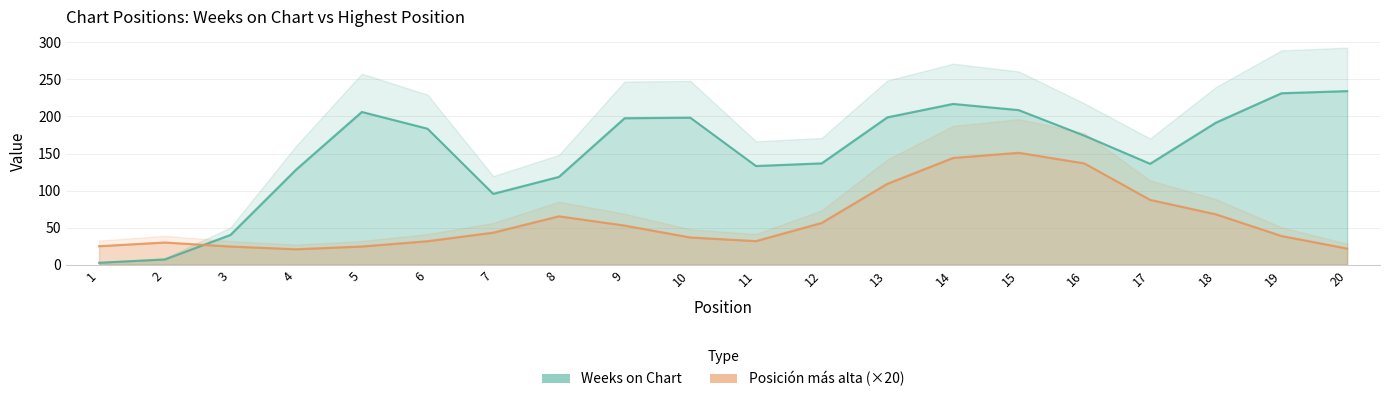

Reading left to right, list all the values displayed in this chart.

Weeks on Chart: 1=2.7	2=7.1	3=40.2	4=128.3	5=206.1	6=183.4	7=95.6	8=118.5	9=197.6	10=198.3	11=133.2	12=136.7	13=198.8	14=216.9	15=208.5	16=174.0	17=136.2	18=191.6	19=231.3	20=234.1
Posición más alta (×20): 1=25.0	2=30.0	3=24.6	4=20.9	5=24.6	6=31.7	7=43.3	8=65.3	9=52.8	10=36.8	11=31.9	12=56.4	13=109.1	14=144.0	15=151.0	16=136.6	17=87.5	18=68.0	19=38.8	20=21.8